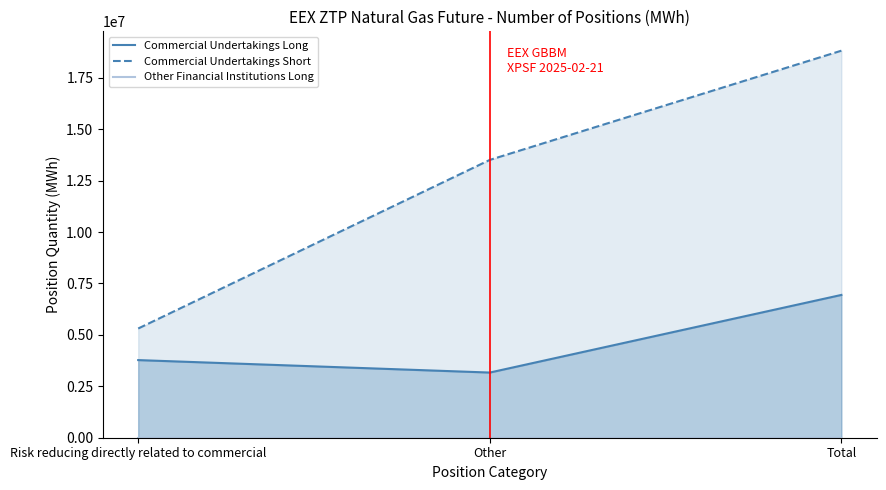

What is the label of the 1st point from the left?

Risk reducing directly related to commercial